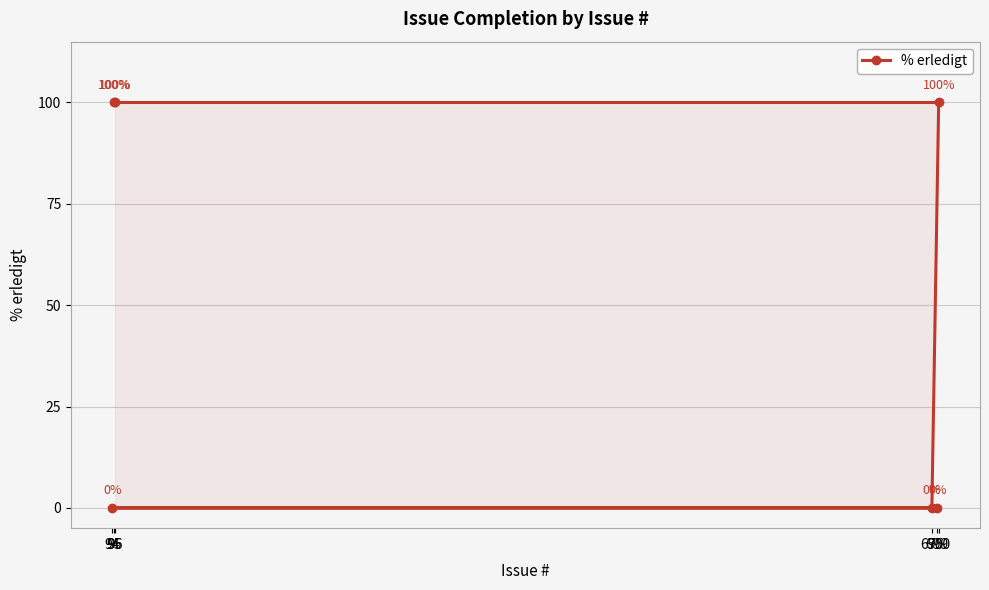

Between 94 and 699, which is larger?

94